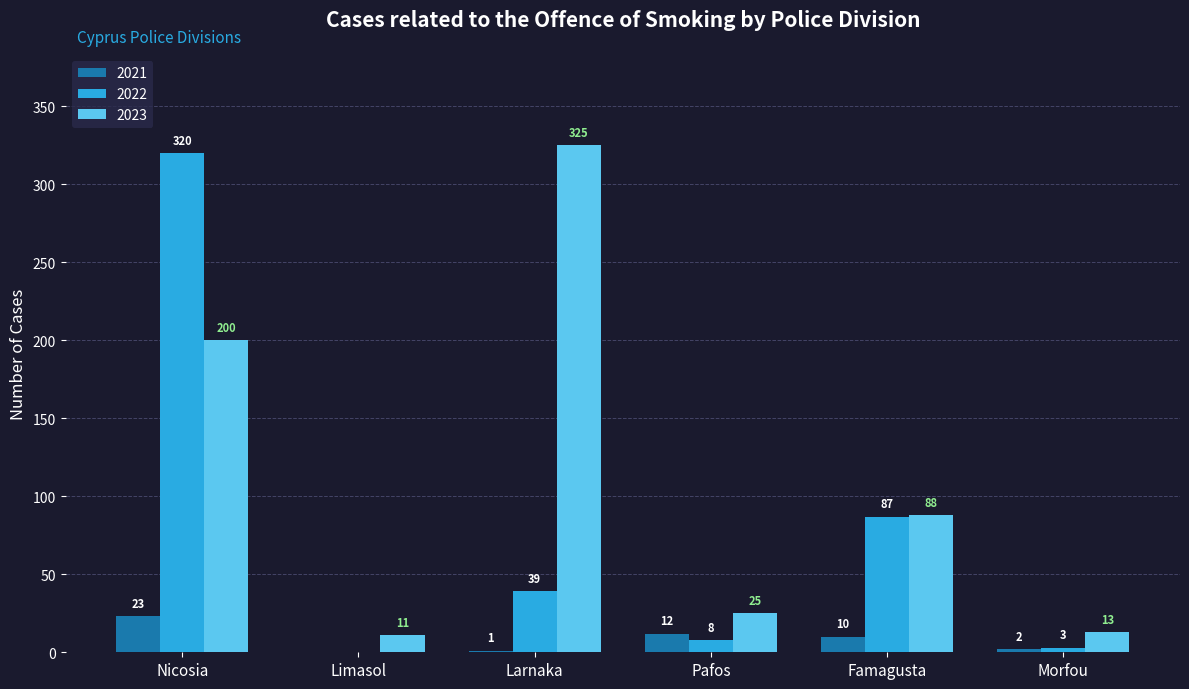

Are the bars grouped side by side (vs. stacked)?

Yes